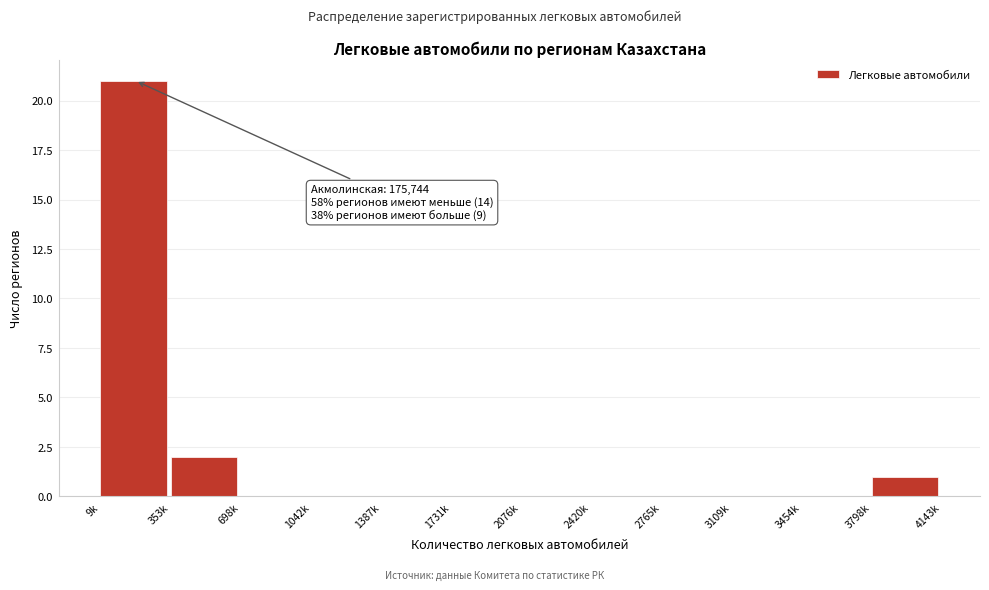

Reading left to right, what are all the values shown in this chart?

9k=21	353k=2	698k=0	1042k=0	1387k=0	1731k=0	2076k=0	2420k=0	2765k=0	3109k=0	3454k=0	3798k=1